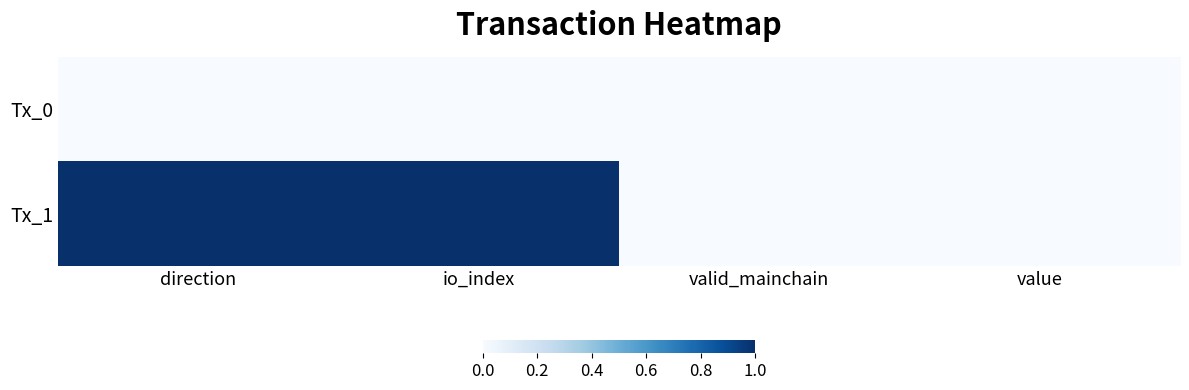

At io_index, list the series in order from smallest to largest.

Tx_0, Tx_1